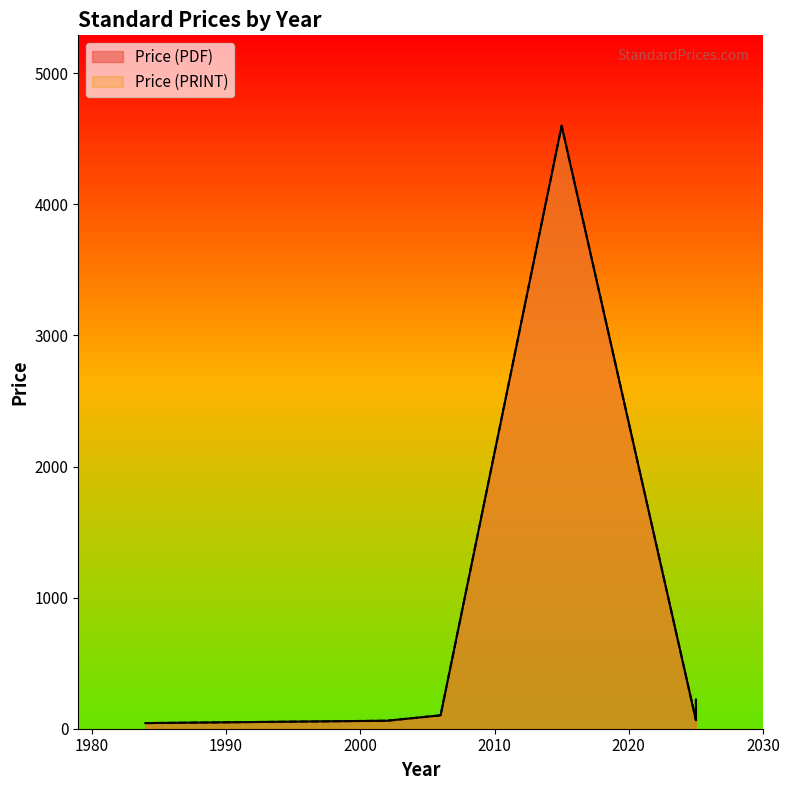

What is the approximate value of Price (PRINT) at 2025?

158.0